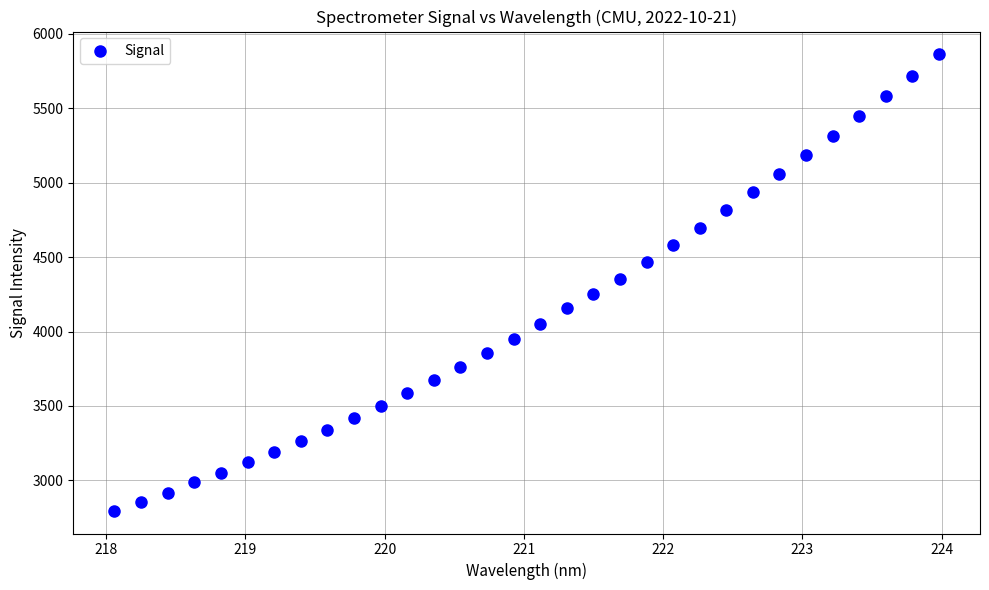

What is the range of Y values (max minus min)?

3066.6